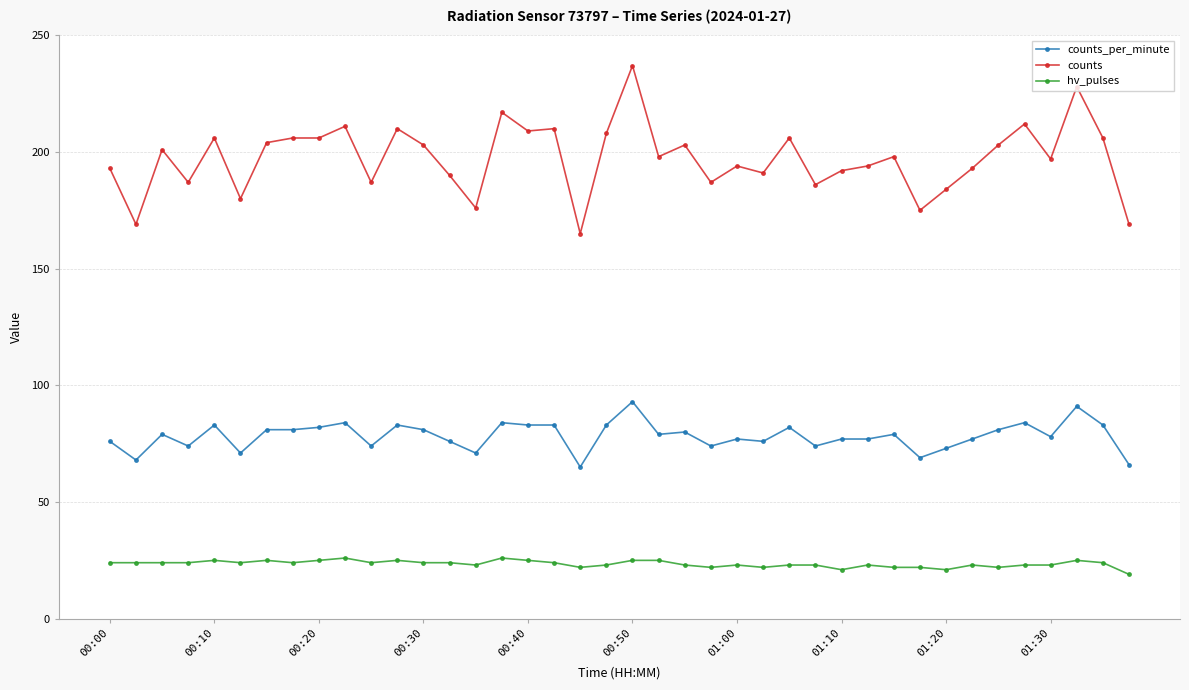

True or false: hv_pulses and counts intersect in this chart.

False